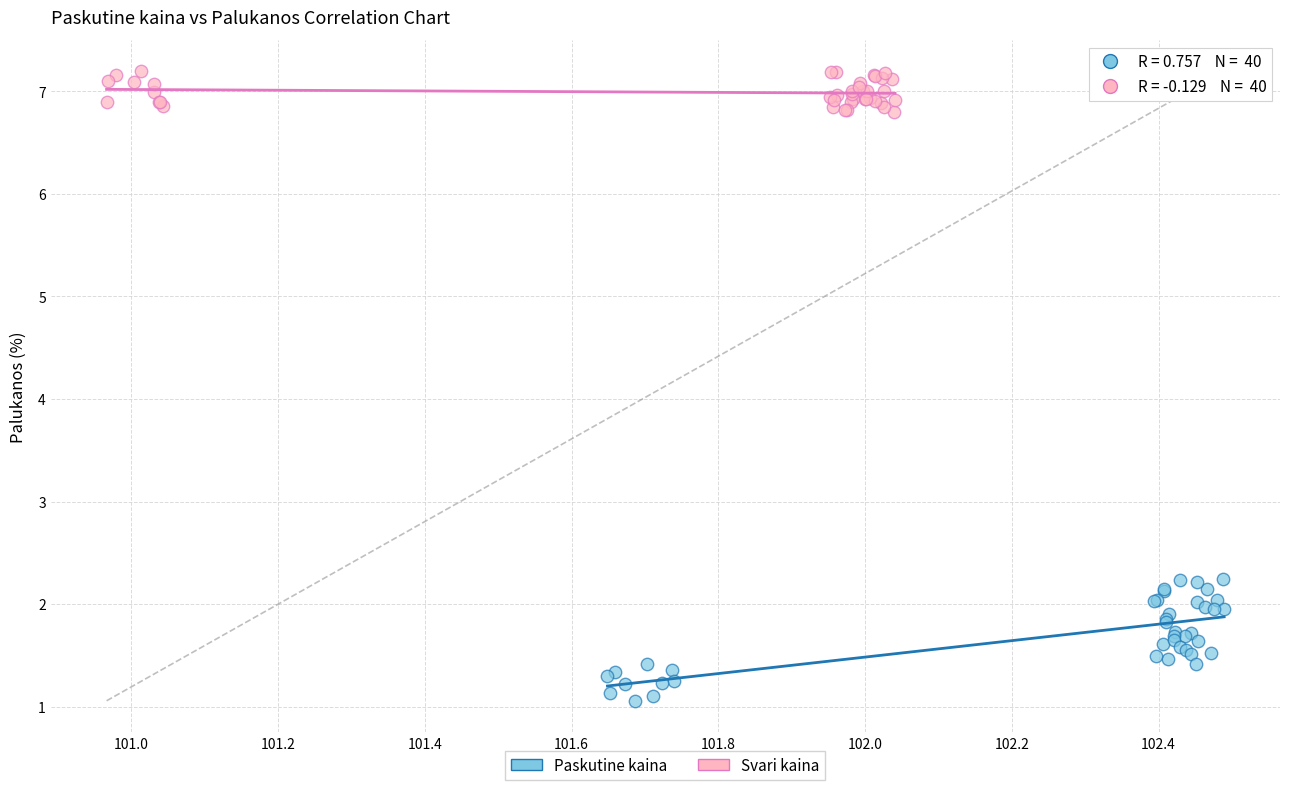

Which series reaches the maximum Y coordinate?

Svari kaina